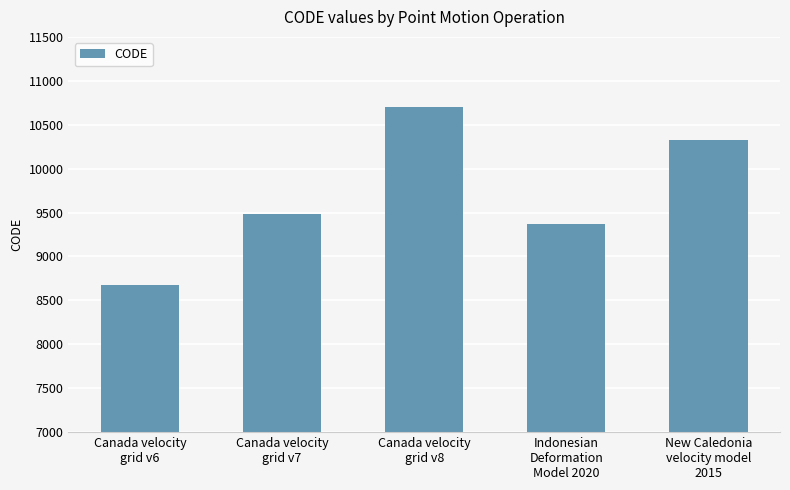

Are the bars grouped side by side (vs. stacked)?

No